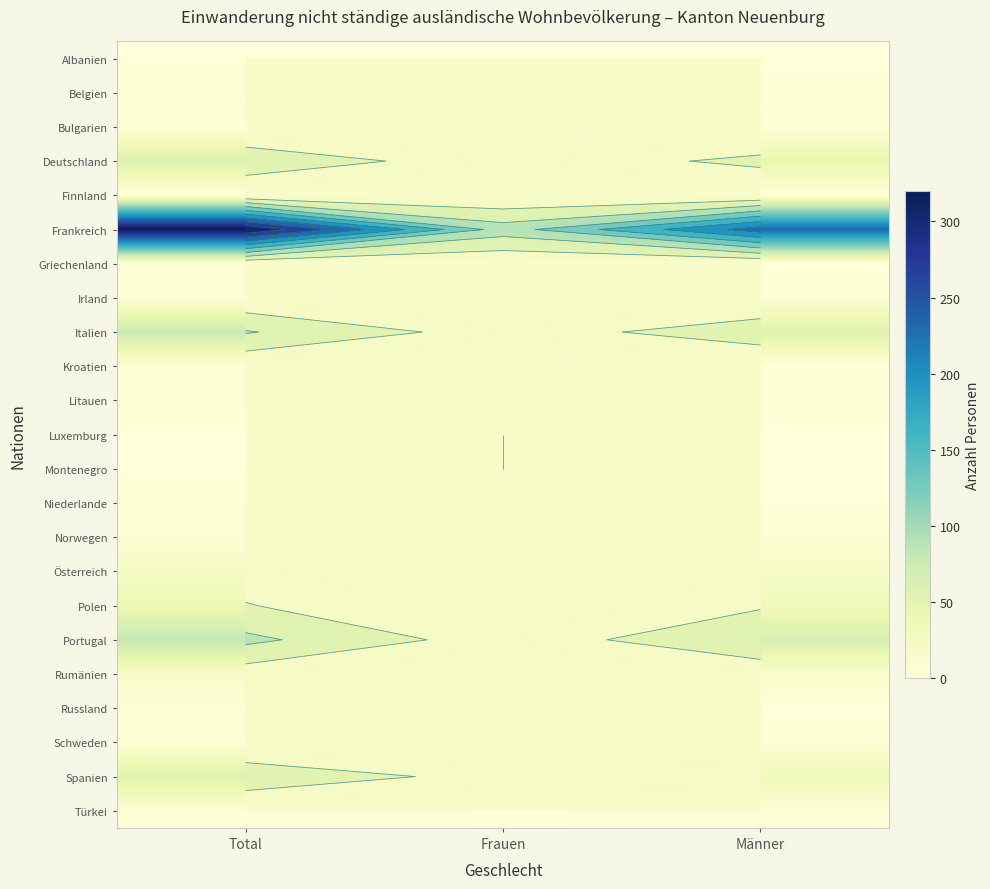

Is it true that Luxemburg equals 1 at Total?

True